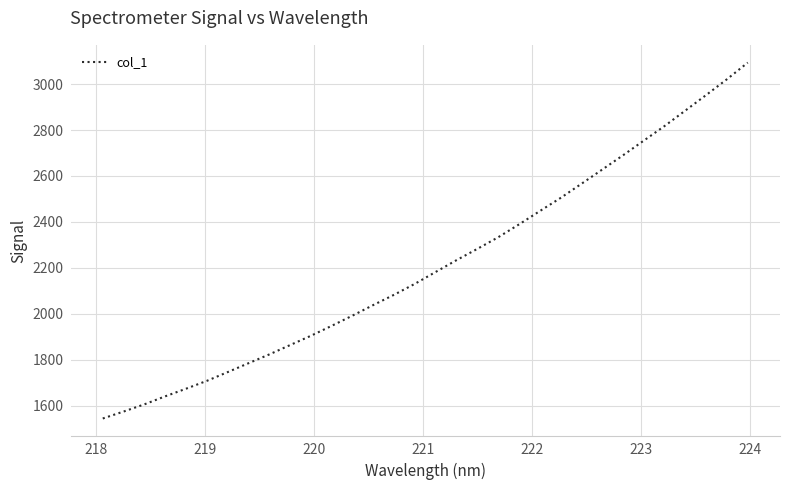

Does the chart have visible grid lines?

Yes